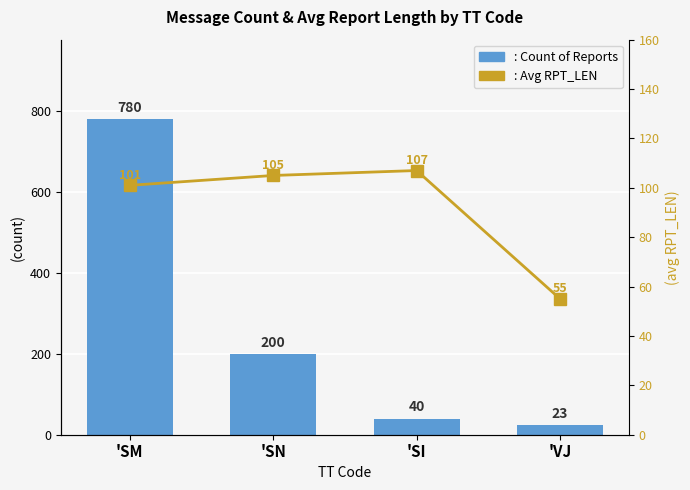

Which category has the highest value in the Count of Reports (bar) series?

'SM